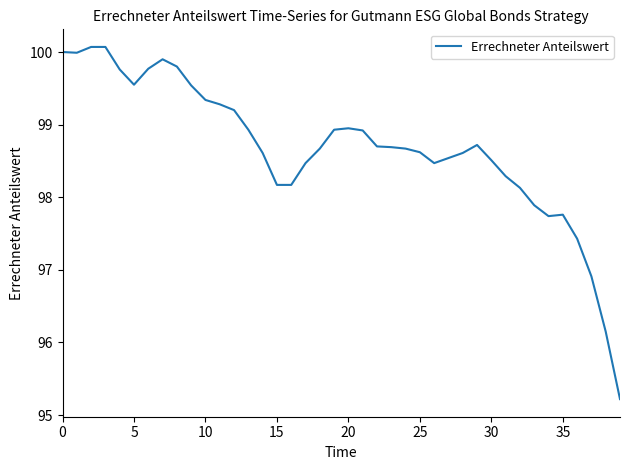

What is the greatest value displayed?

100.1